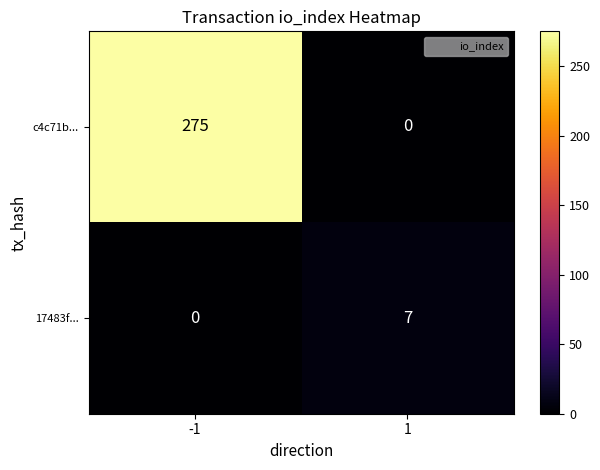

Which series has the largest range (max minus min)?

c4c71b...